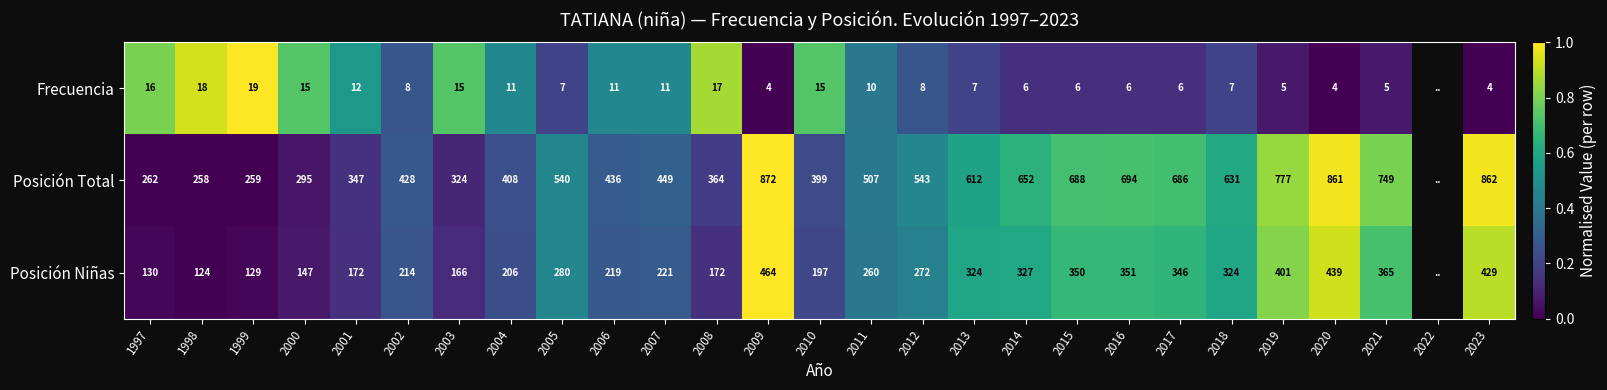

Is the value of Frecuencia at 2005 greater than the value of Posición Niñas at 2001?

No